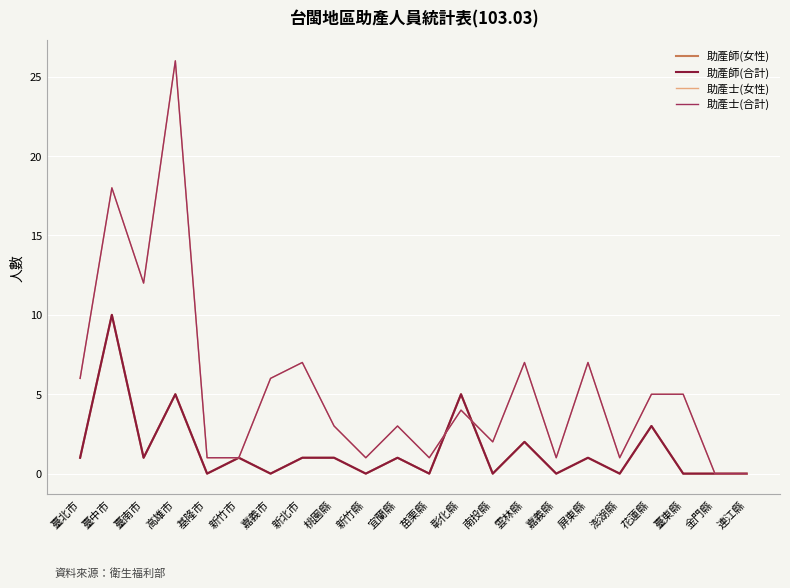

True or false: 助產士(合計) has a value of 0 at 金門縣.

True